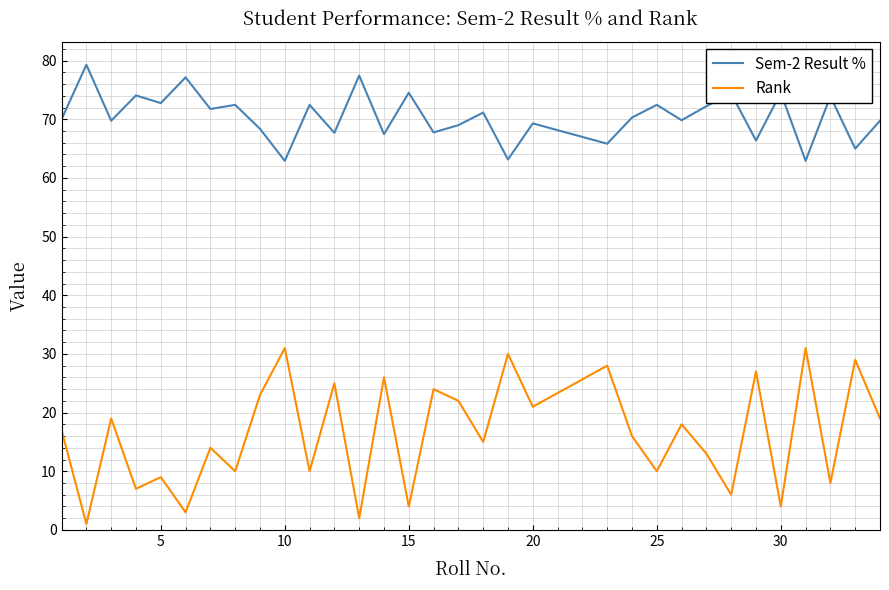

List the series in order of their peak value, highest first.

Sem-2 Result %, Rank